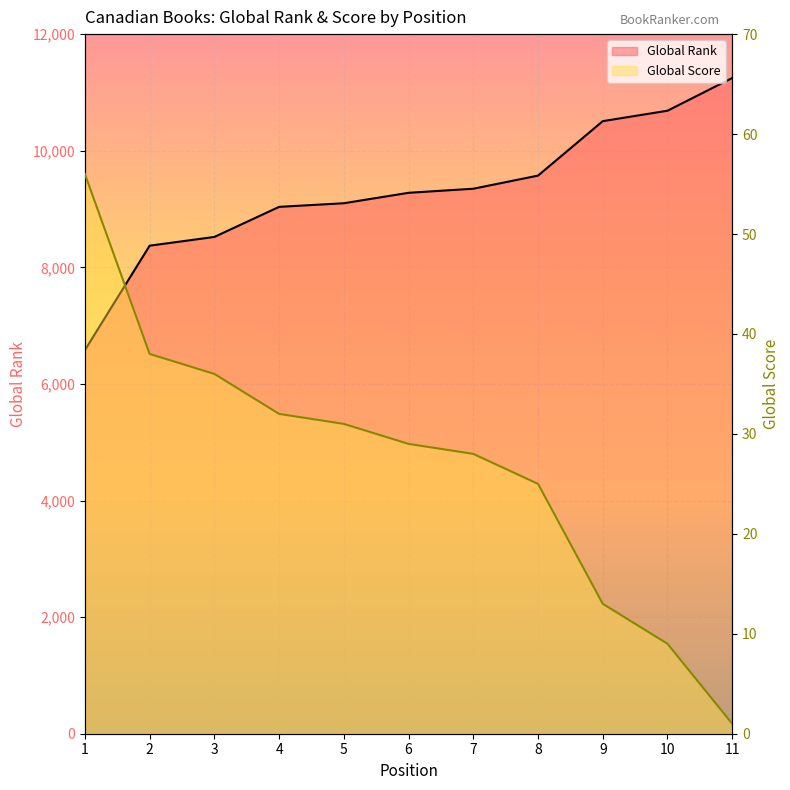

Reading left to right, what are all the values shown in this chart?

Global Rank: 1=6580	2=8371	3=8521	4=9037	5=9099	6=9278	7=9348	8=9573	9=10507	10=10686	11=11247
Global Score: 1=56	2=38	3=36	4=32	5=31	6=29	7=28	8=25	9=13	10=9	11=1